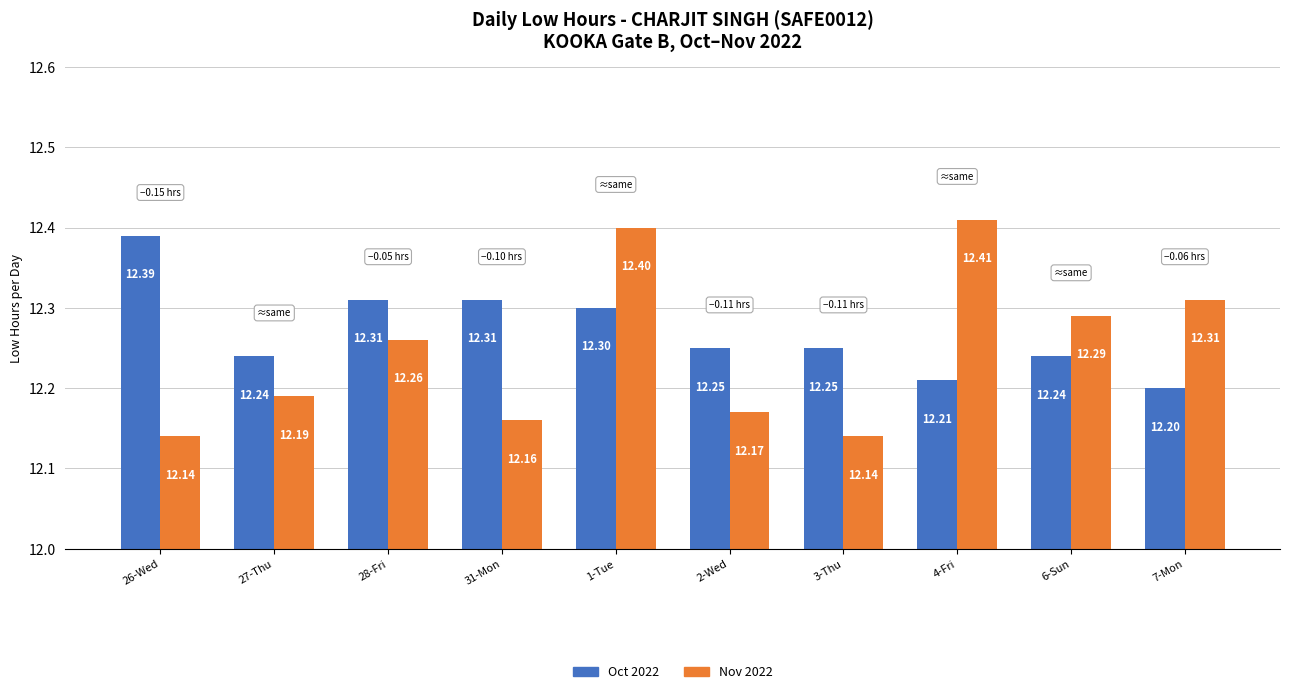

How many bars are there in total?

20